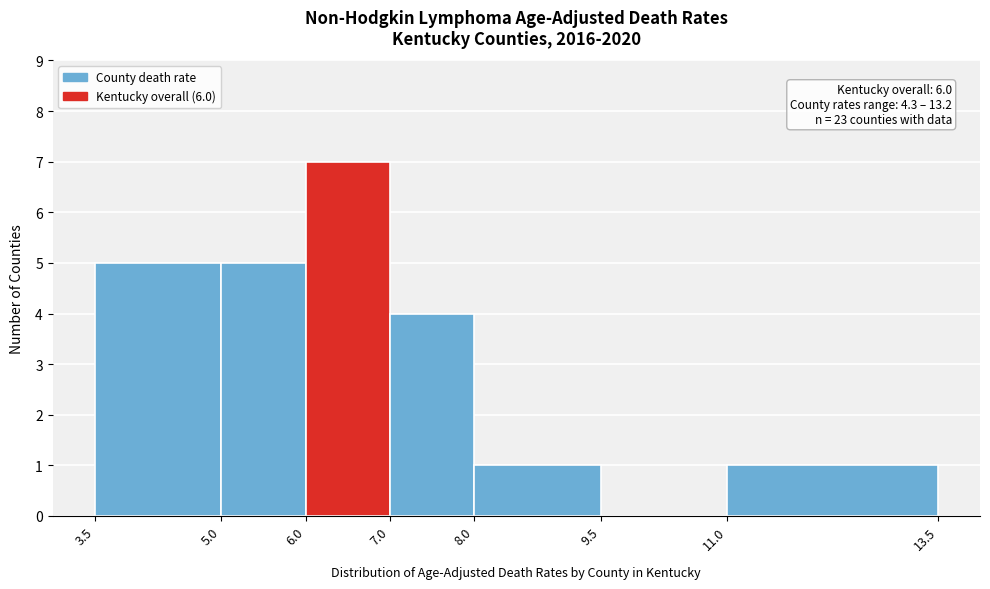

Over which range of the x-axis is the bar tallest?

6.0 to 7.0